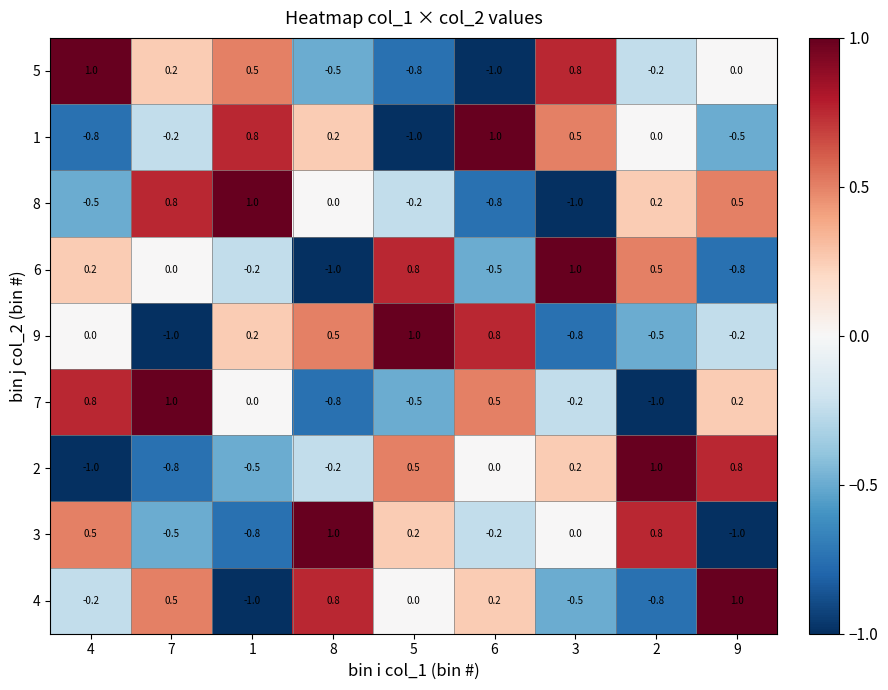

At how many categories does at least one series exceed 0?

9